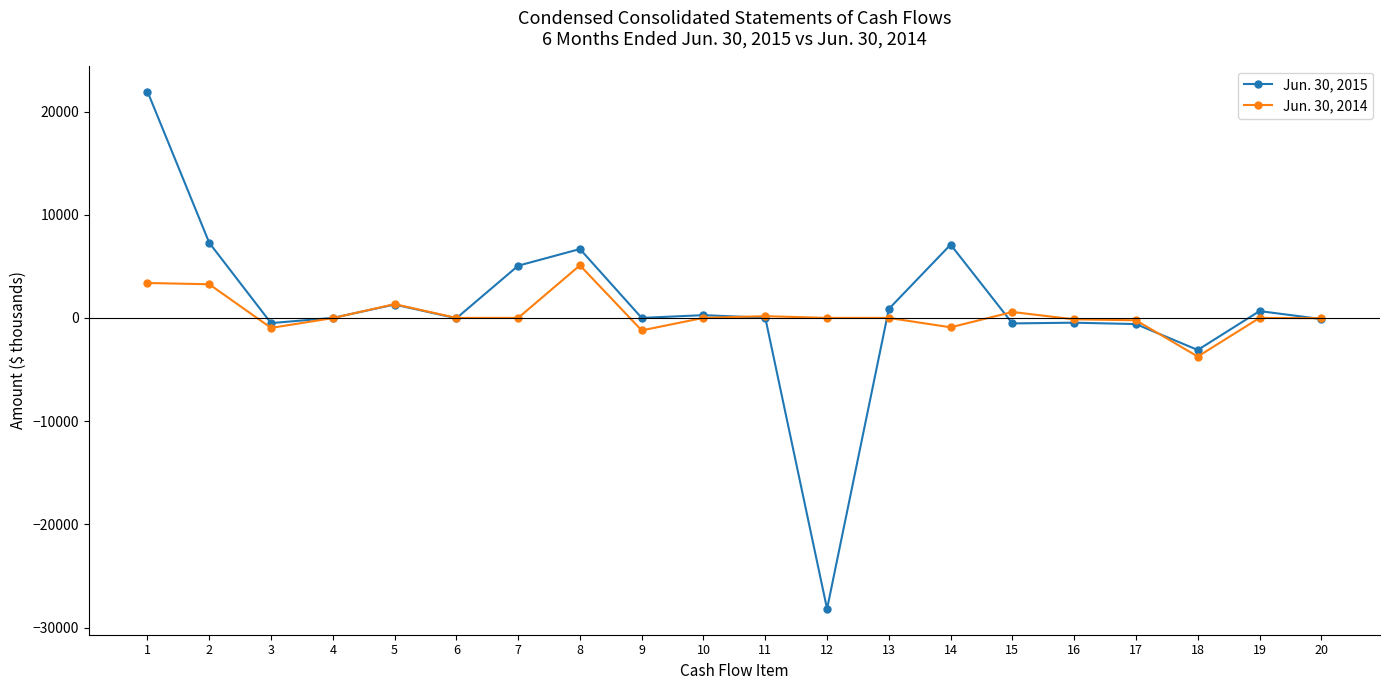

What is the sum of the Jun. 30, 2015 values at 3 and 7?

4556